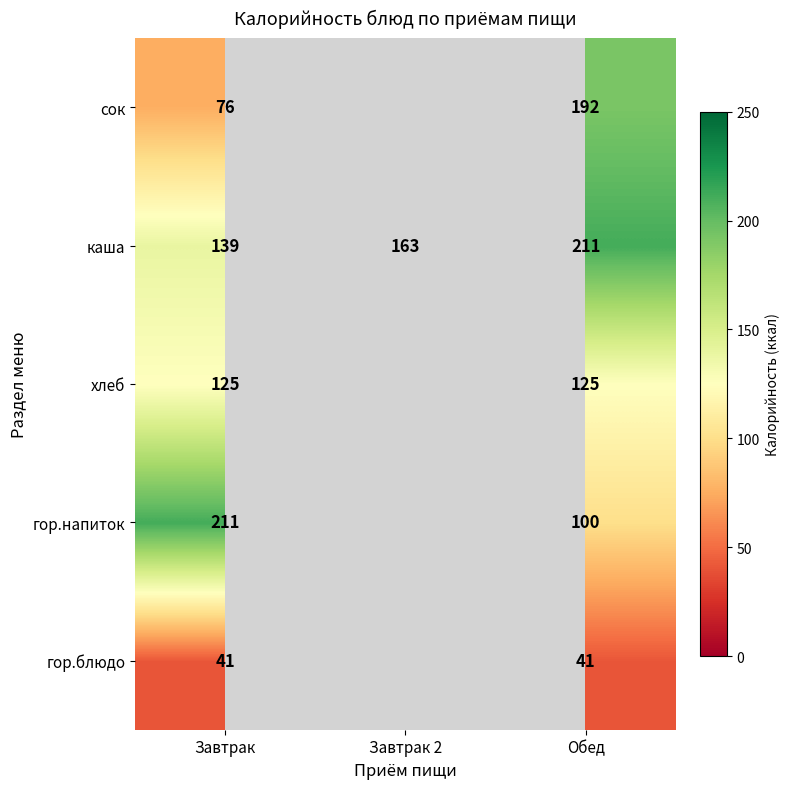

Which category has the highest value in the каша series?

Обед